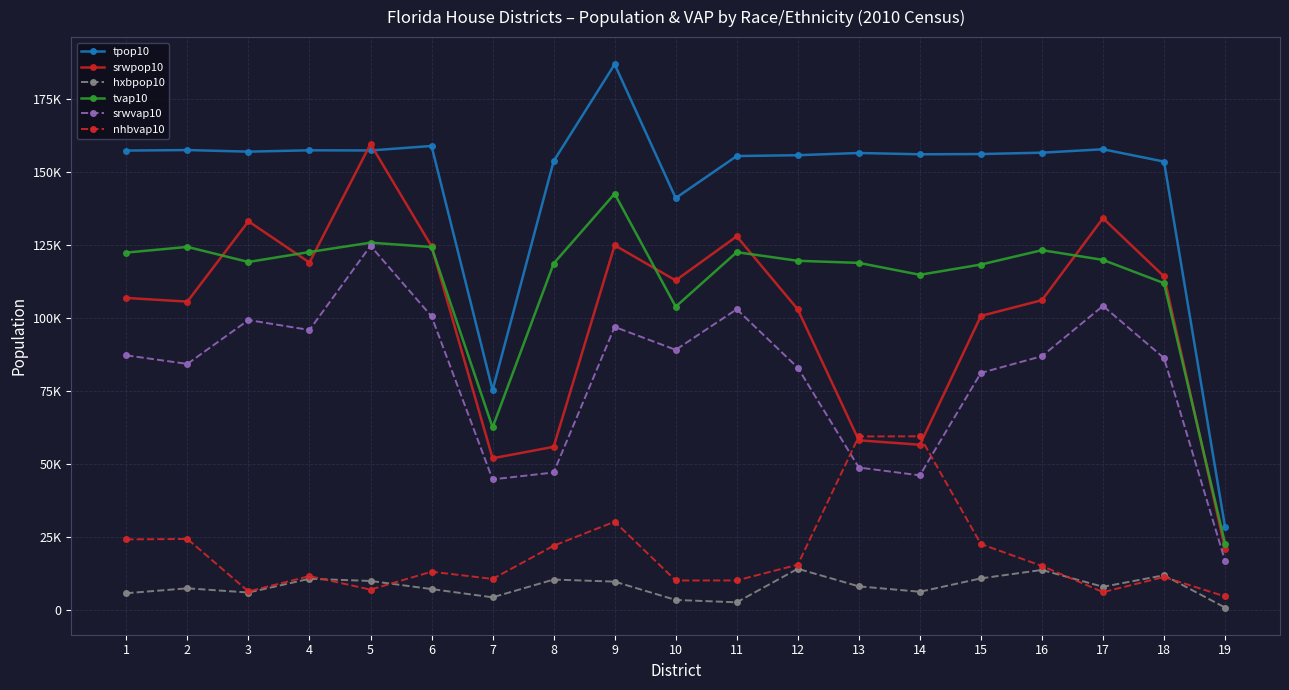

What are all the series names shown in the legend?

tpop10, srwpop10, hxbpop10, tvap10, srwvap10, nhbvap10